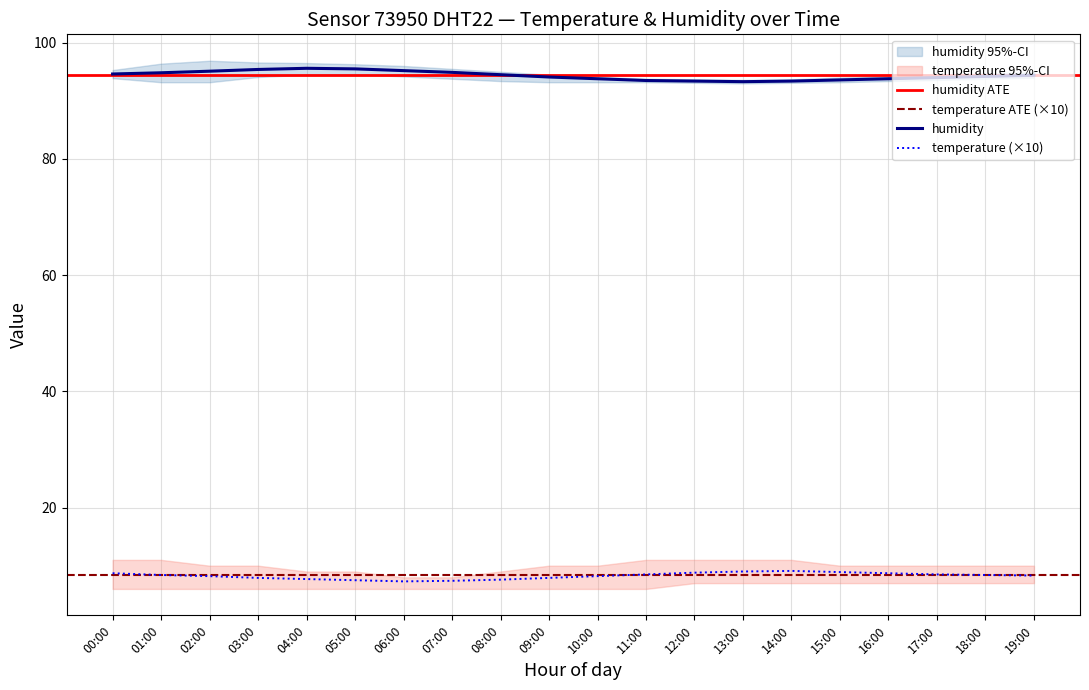

What is the label of the 8th point from the right?

12:00